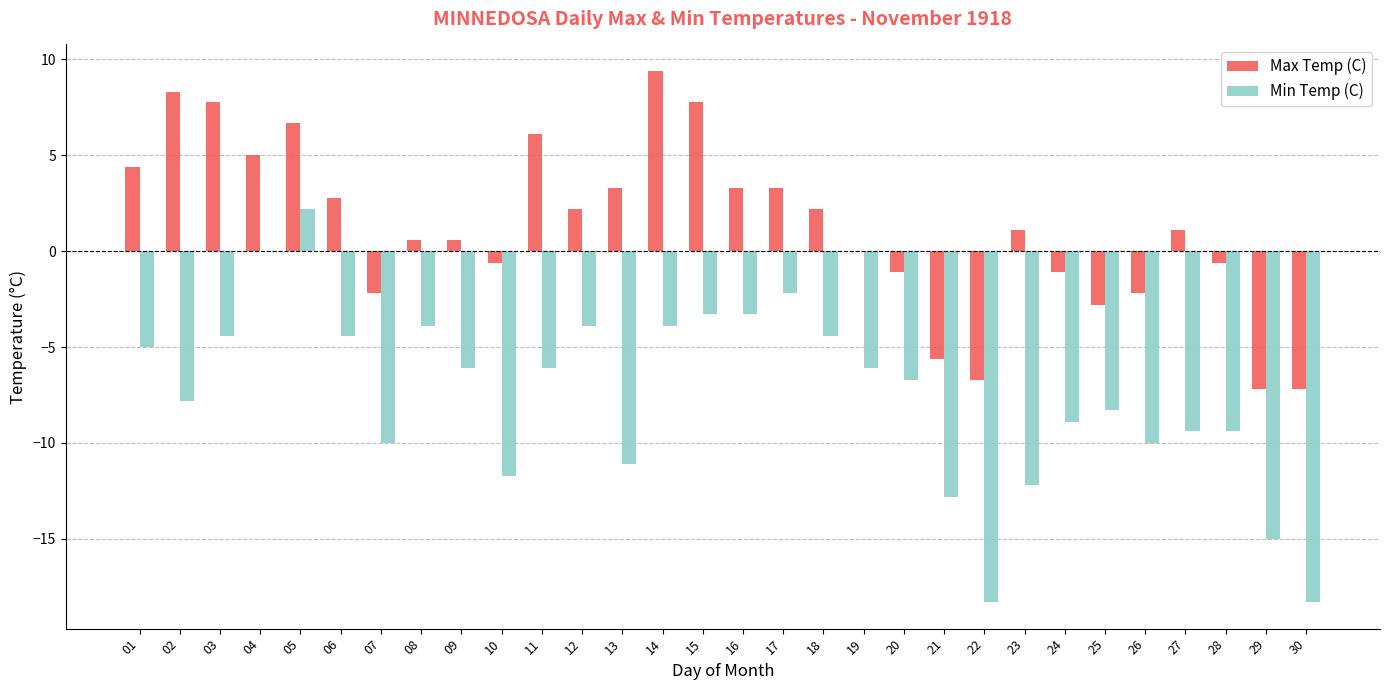

What is the maximum value shown in the chart?

9.4